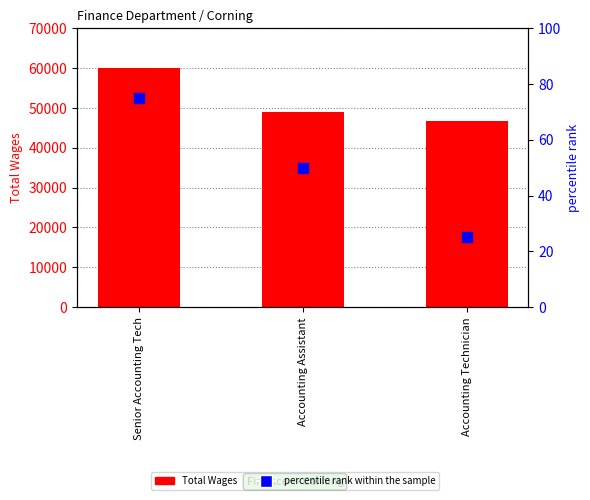

Which series contains the lowest Y value?

percentile rank within the sample